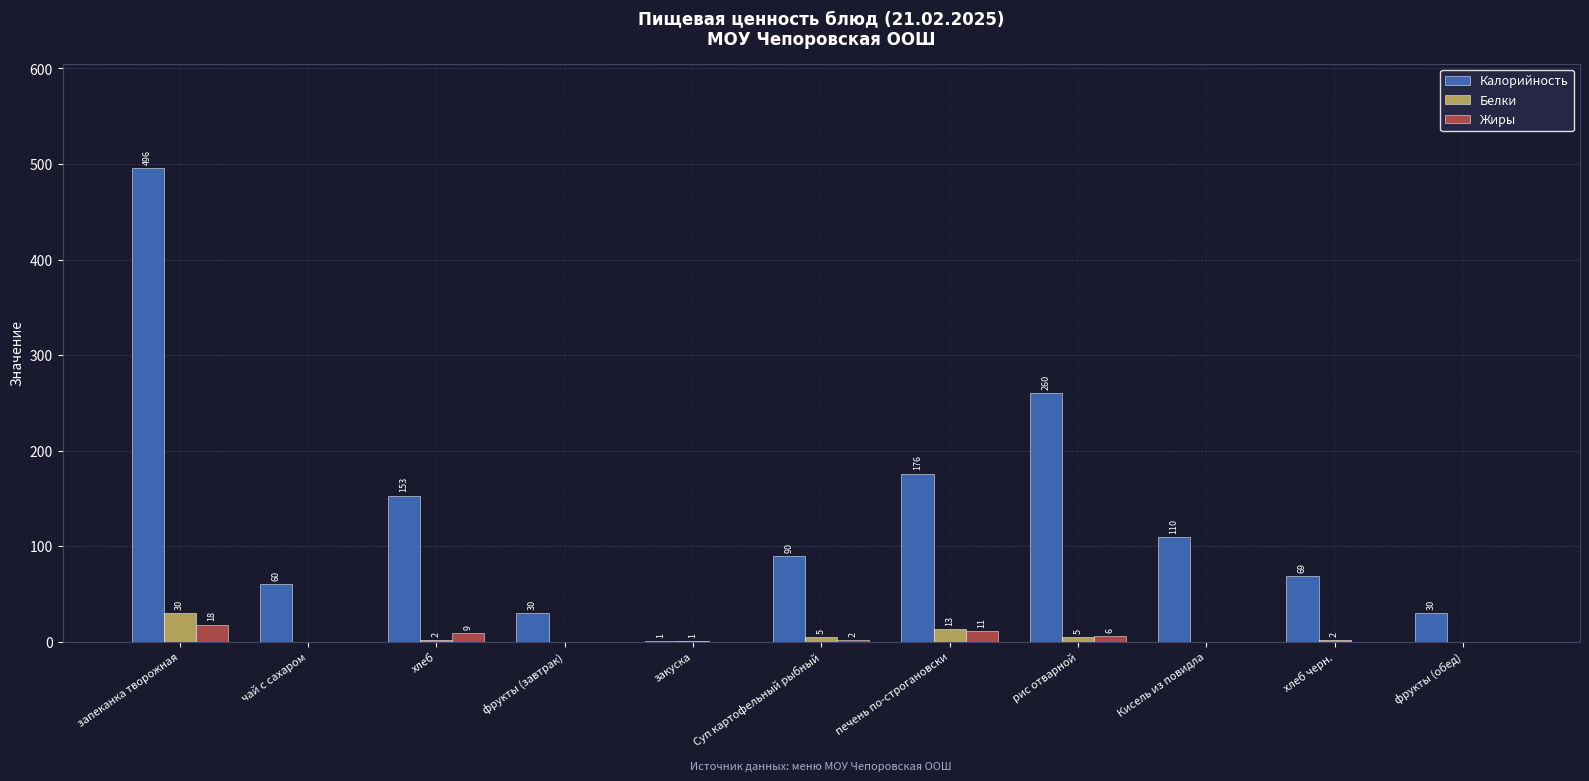

Are the bars horizontal?

No